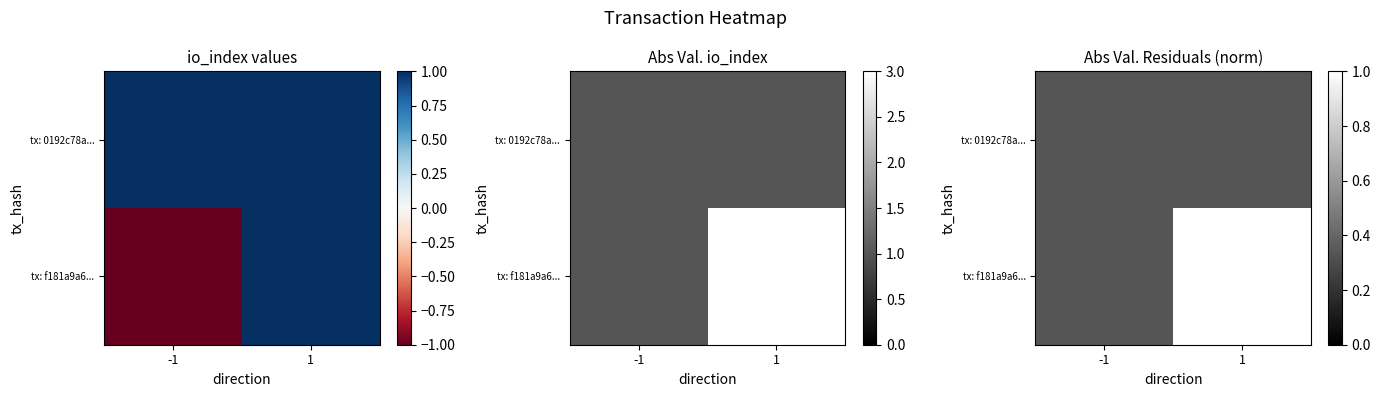

List the series in order of their peak value, highest first.

tx: f181a9a6..., tx: 0192c78a...